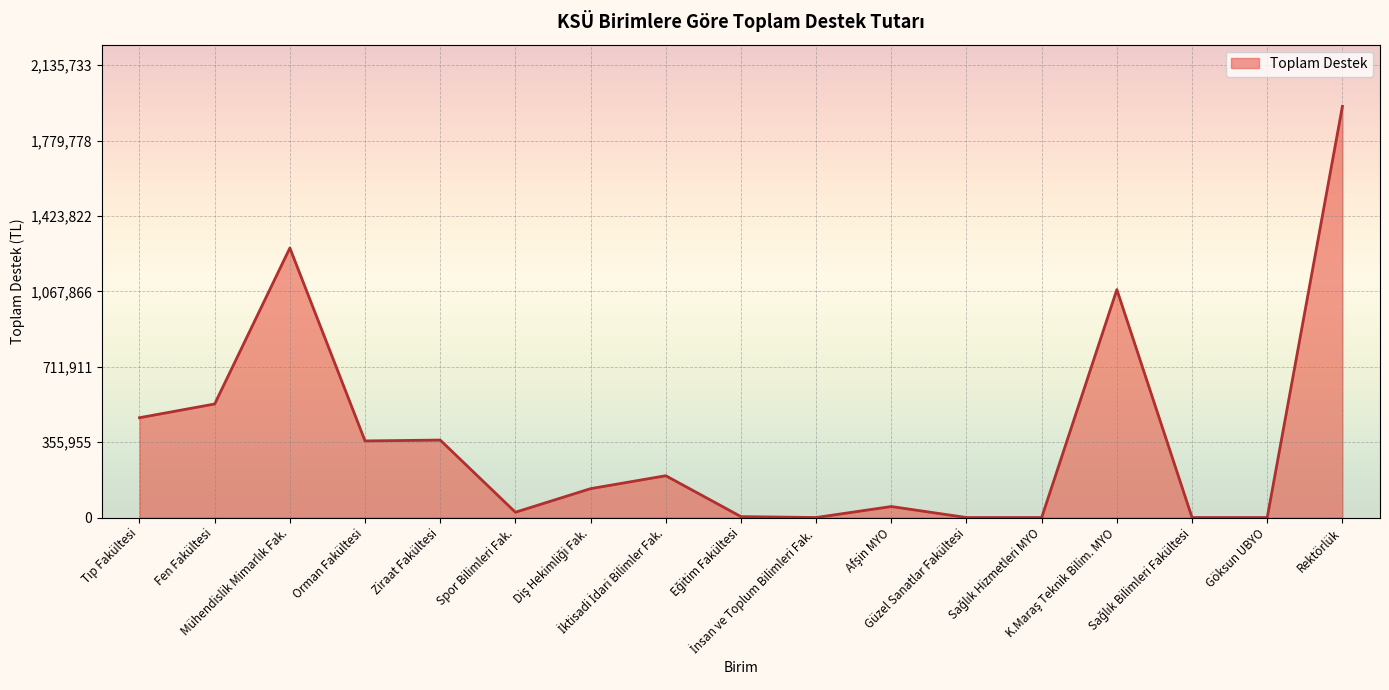

What is the greatest value displayed?

1941576.0